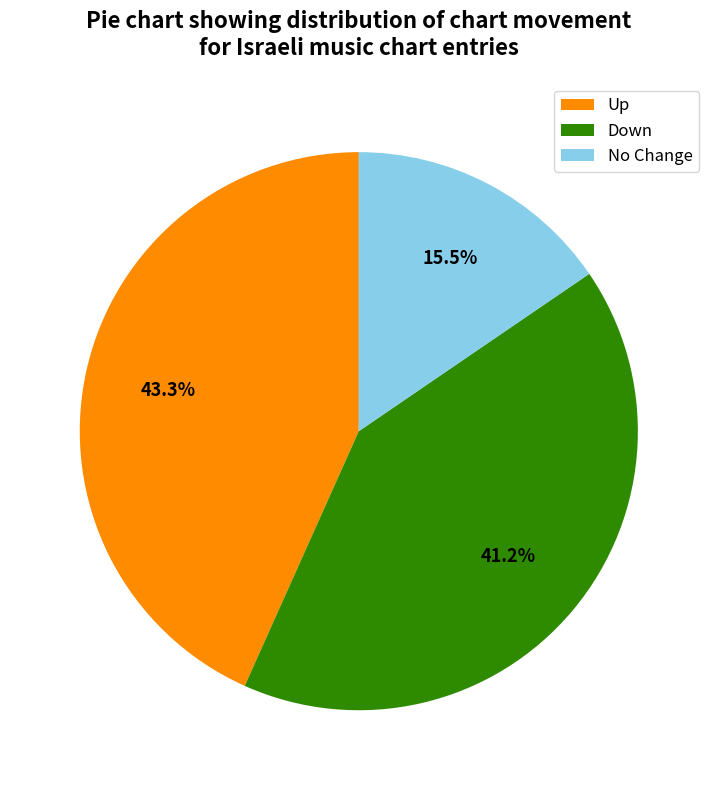

Which has a higher value, No Change or Down?

Down